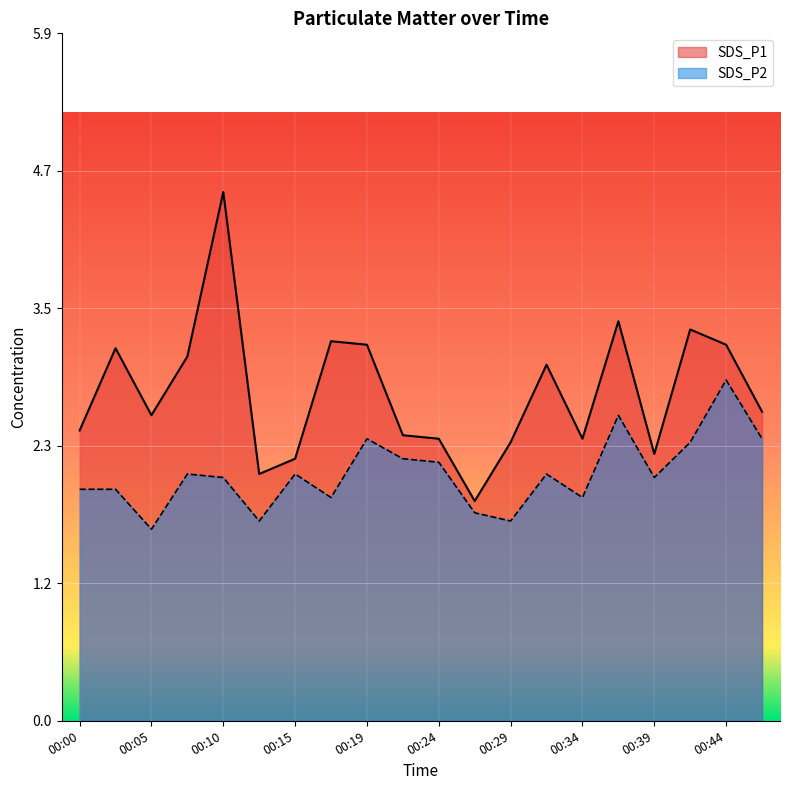

What is the difference between the second highest and second lowest values in the SDS_P2 series?

0.9